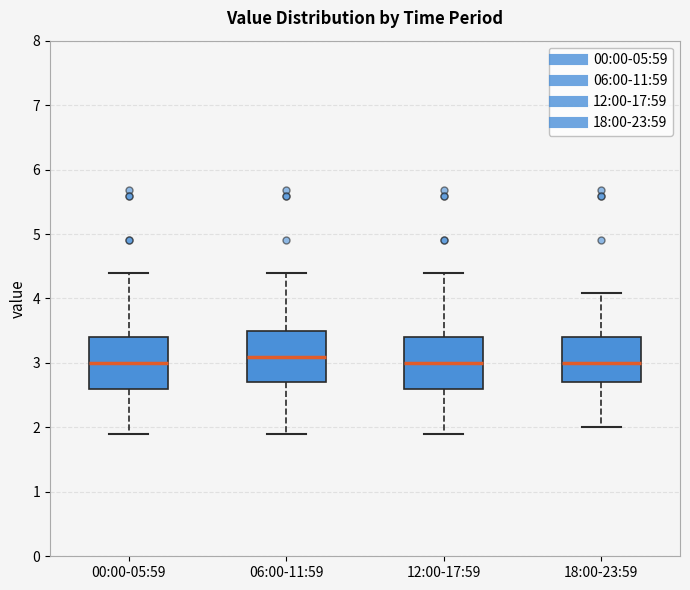

Reading left to right, read every box against the y-axis: the position of its median line, the range the box covers, and the ends of its whiskers. The values are not printed on the chart, so give them approximately, as read against the axis.

00:00-05:59: median 3.0, box 2.6 to 3.4, whiskers 1.9 to 4.4
06:00-11:59: median 3.1, box 2.7 to 3.5, whiskers 1.9 to 4.4
12:00-17:59: median 3.0, box 2.6 to 3.4, whiskers 1.9 to 4.4
18:00-23:59: median 3.0, box 2.7 to 3.4, whiskers 2.0 to 4.1